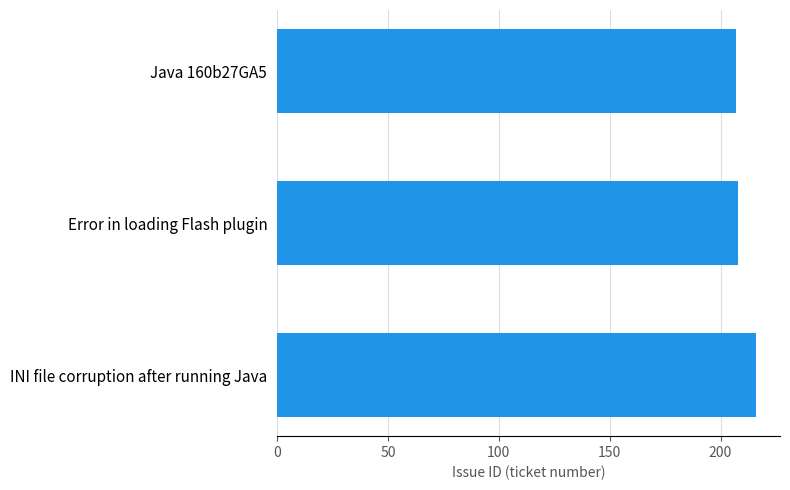

Reading top to bottom, transcribe all the data shown in this chart.

207	208	216